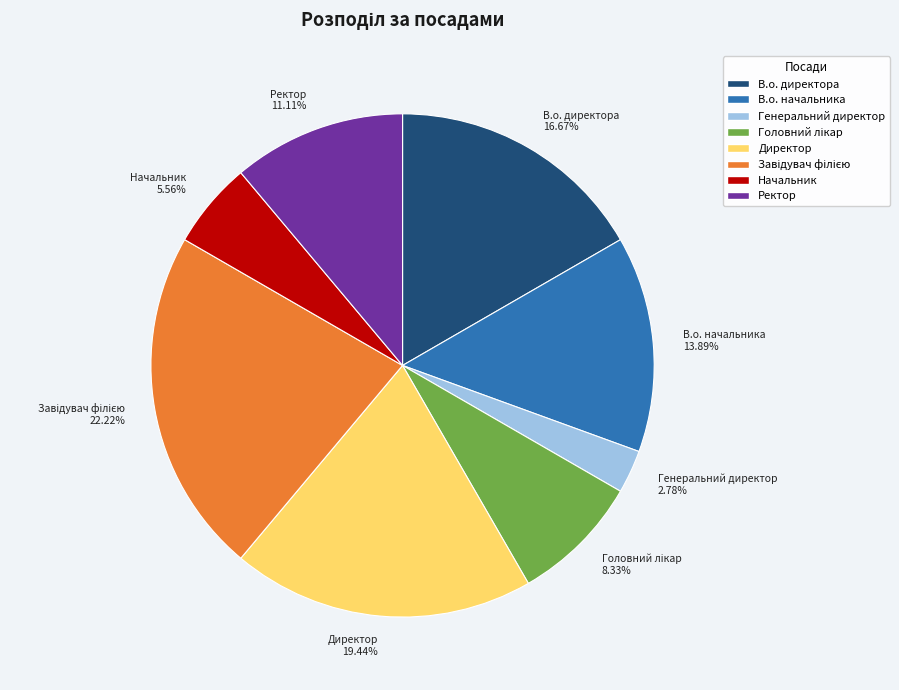

The Ректор slice represents 11% of the pie. True or false?

True